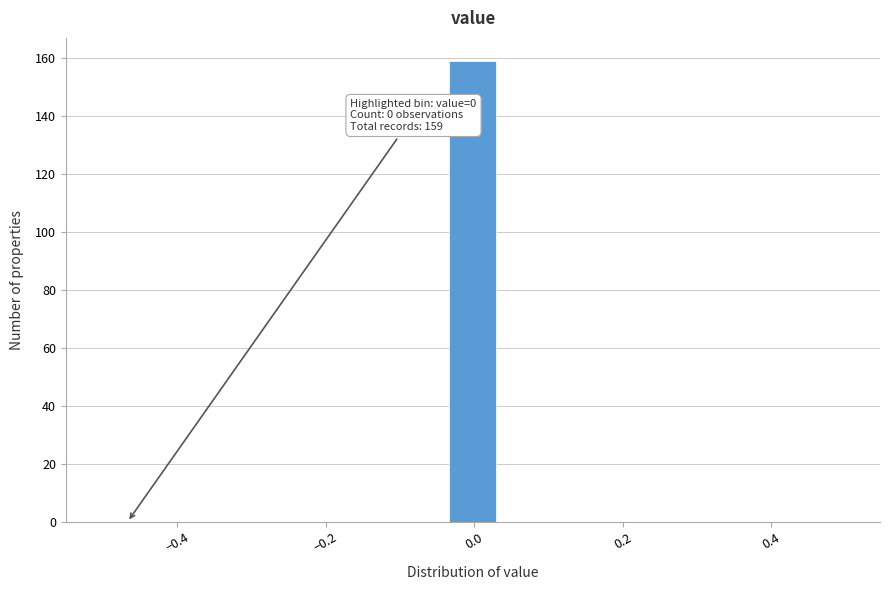

Read against the x-axis, roughly where is the centre of the tallest bar?

0.00